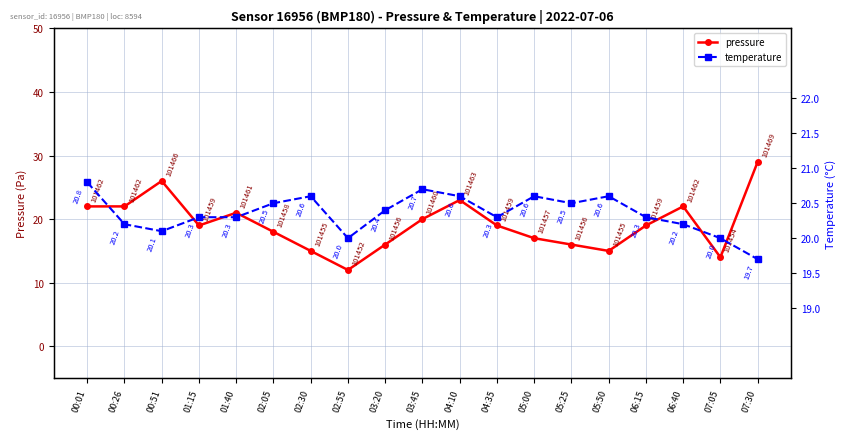

What position from the left is 06:15?

16